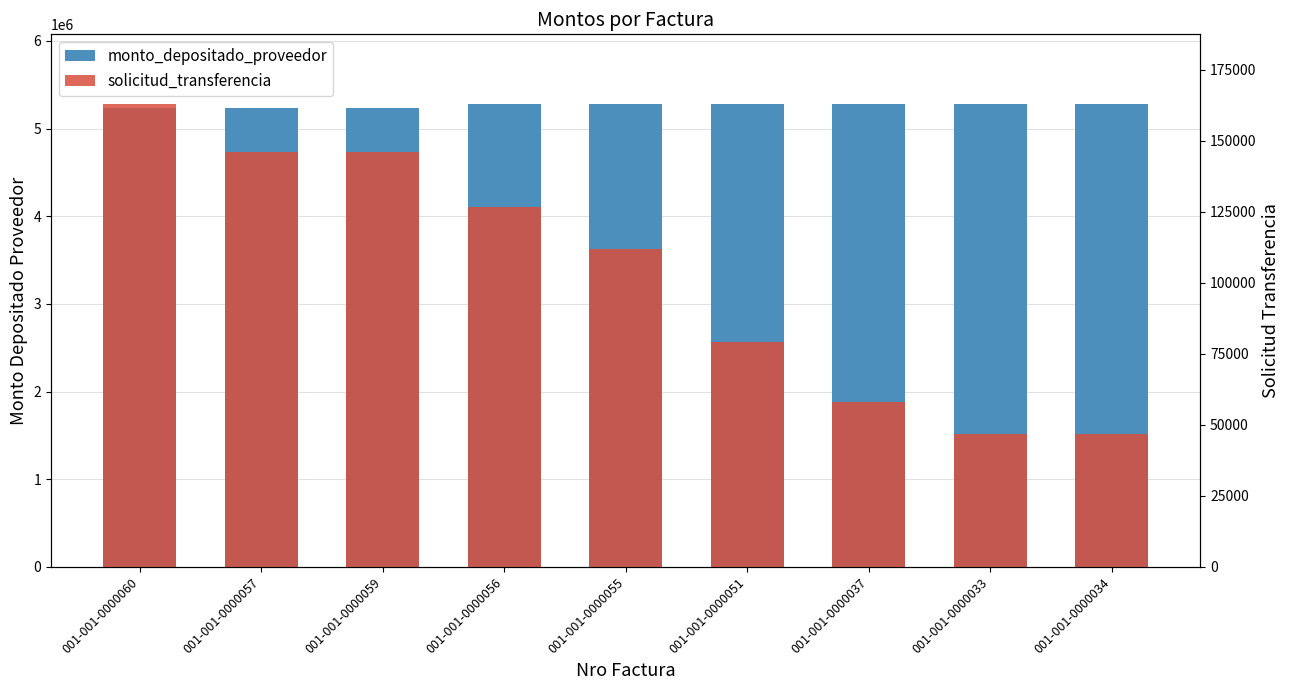

The value of monto_depositado_proveedor at 001-001-0000034 is 2477482. True or false?

False